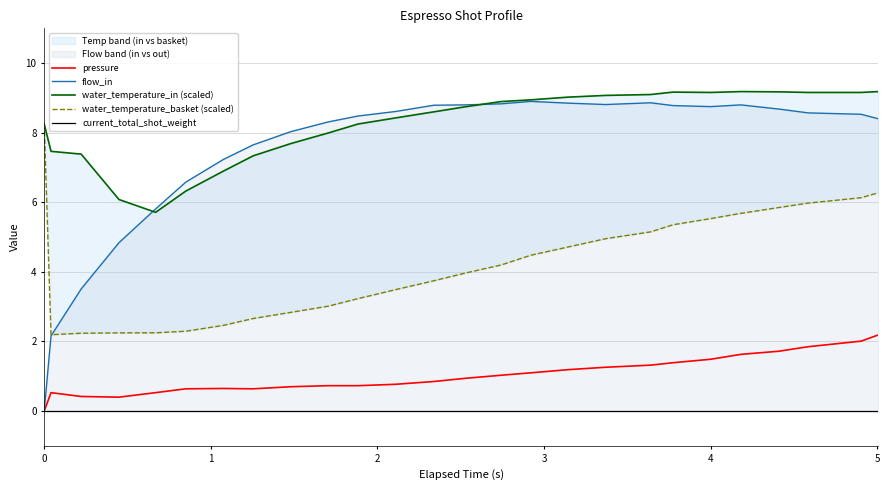

True or false: pressure has a value of 1.3 at 18.

True